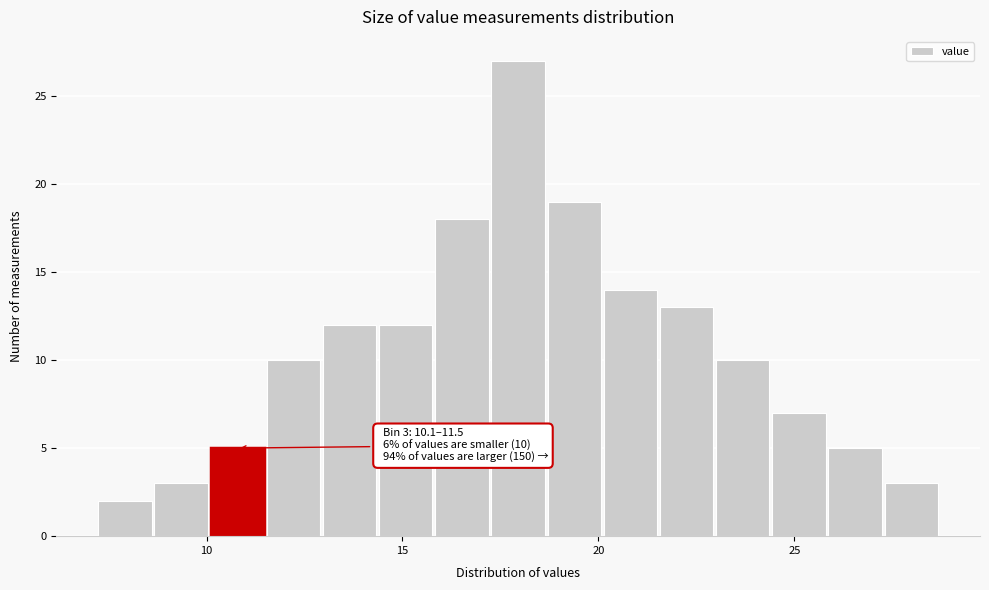

Around what value on the x-axis is the tallest bar? Give the approximate position of its centre, as read against the axis.

18.0